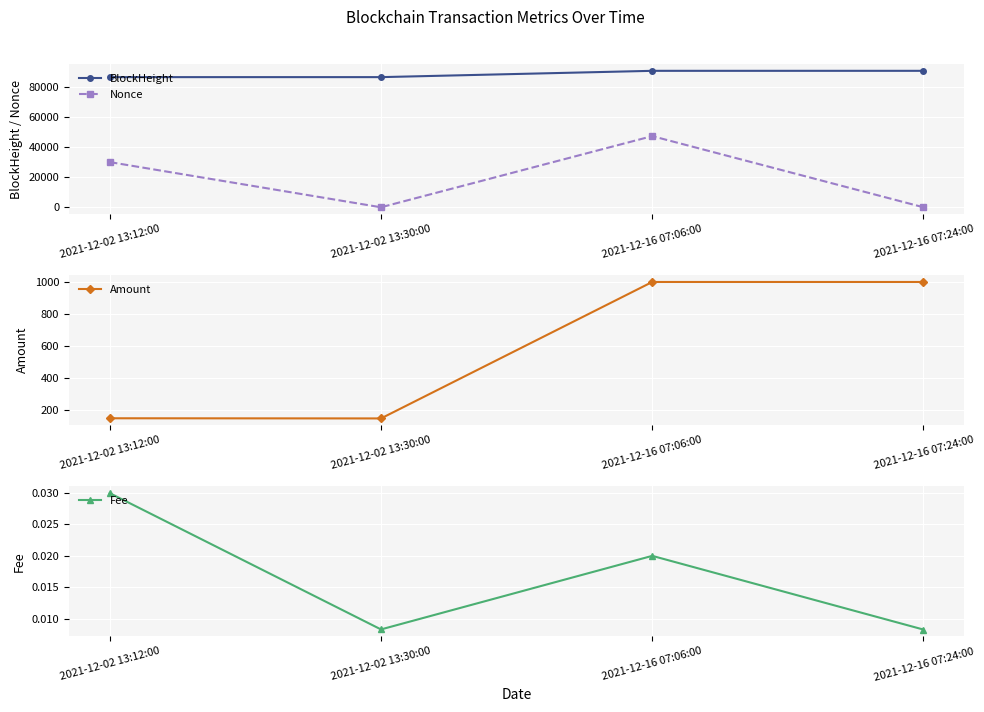

How many data points in Amount are less than 999?

2